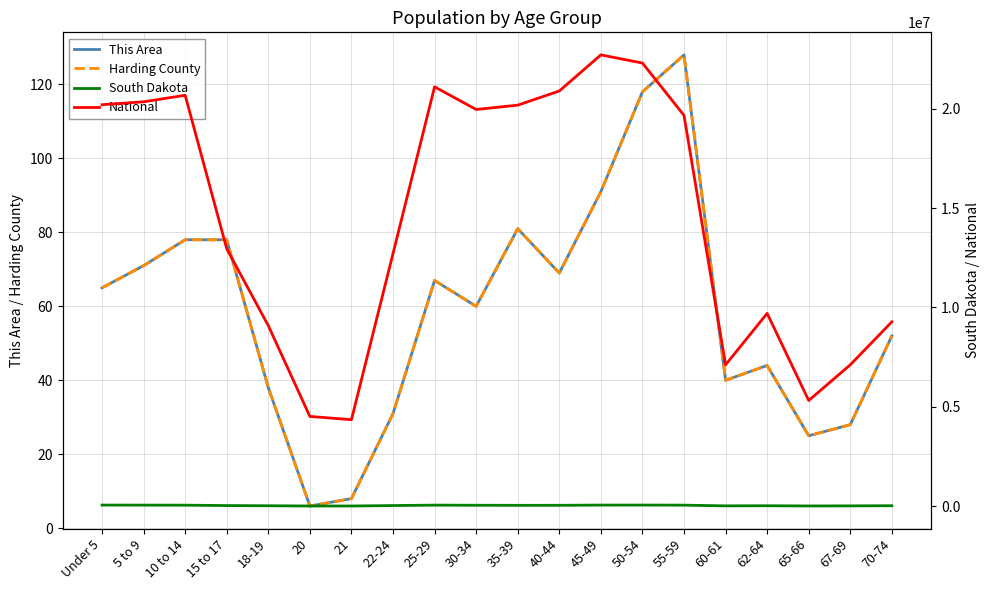

The South Dakota series shows 100181 at 50-54. True or false?

False